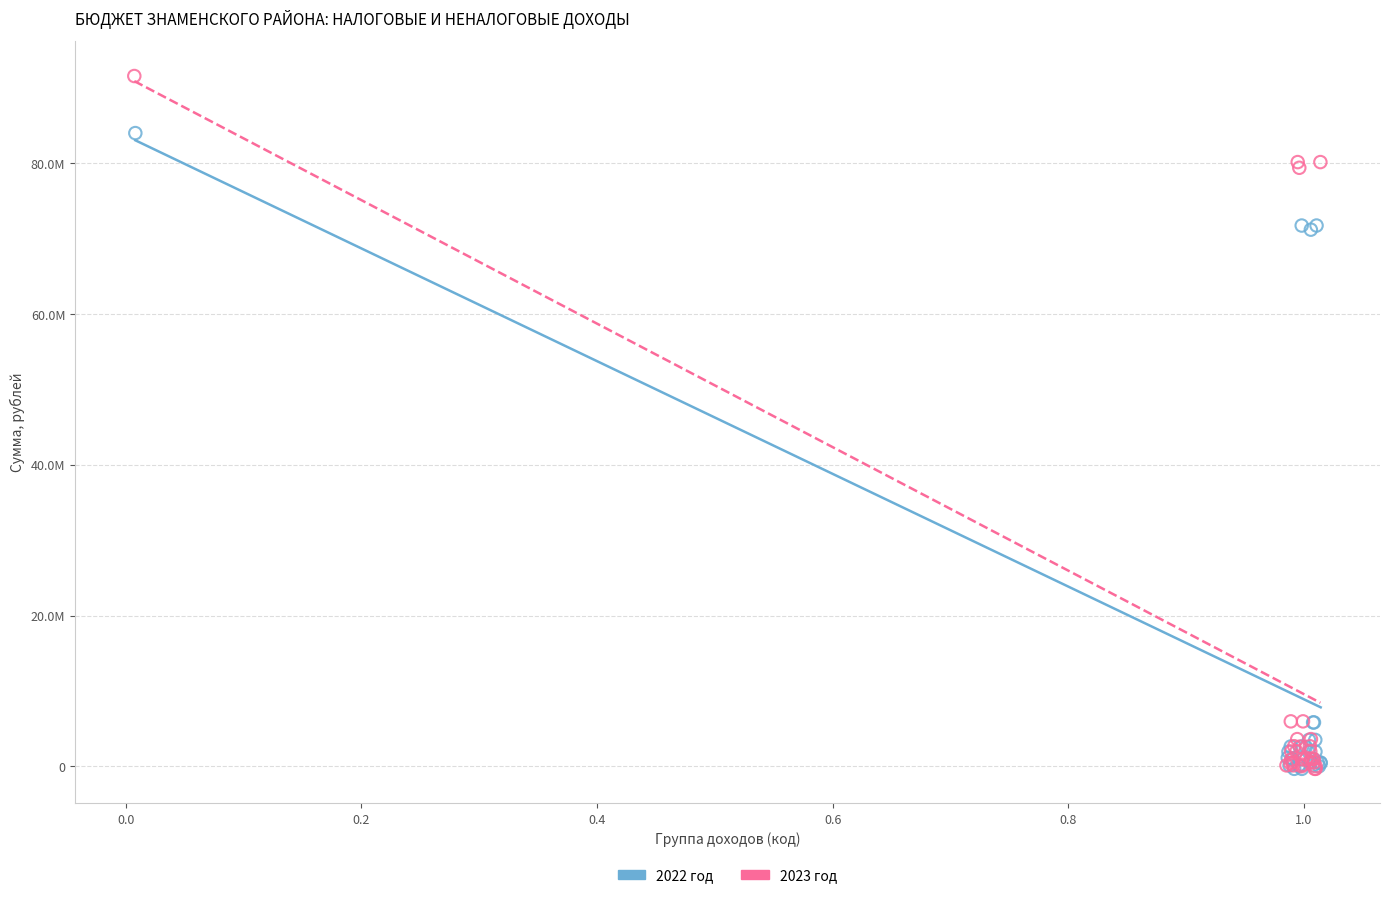

What are all the series names shown in the legend?

2022 год, 2023 год